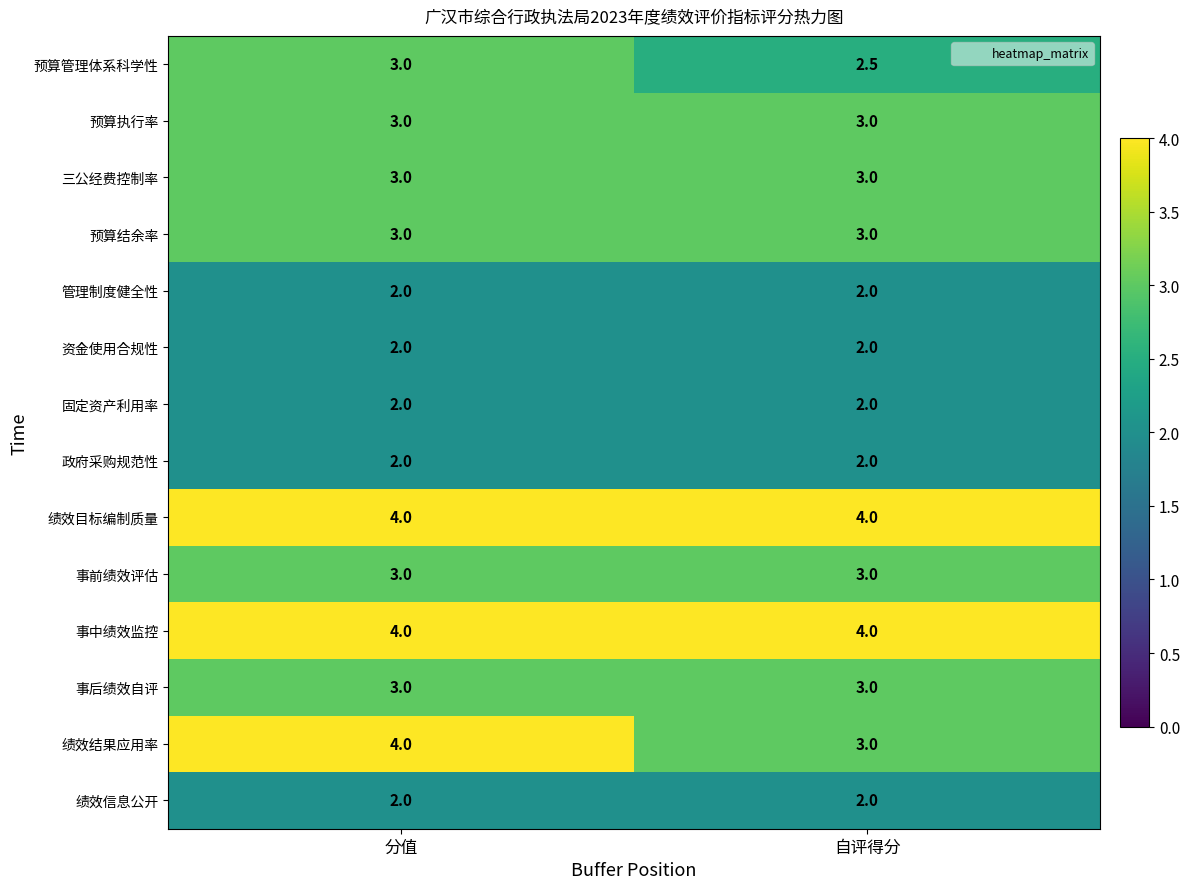

The value of 事中绩效监控 at 自评得分 is 1.6. True or false?

False